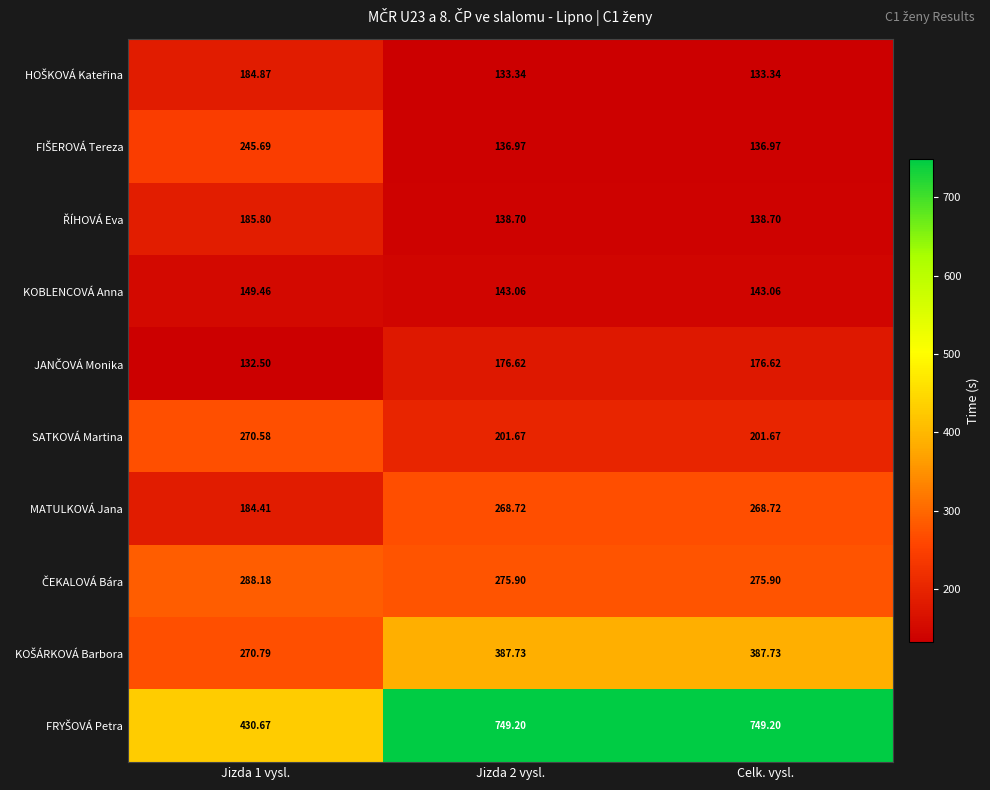

How many distinct data groups are displayed?

10